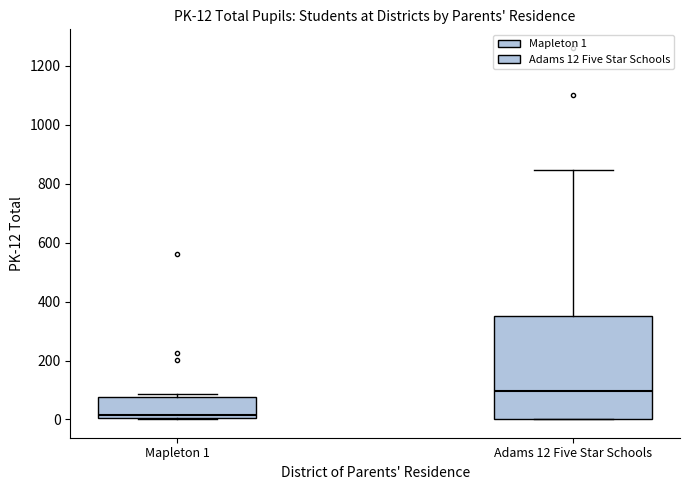

Which box is the tallest, from its lower edge to its upper edge?

Adams 12 Five Star Schools